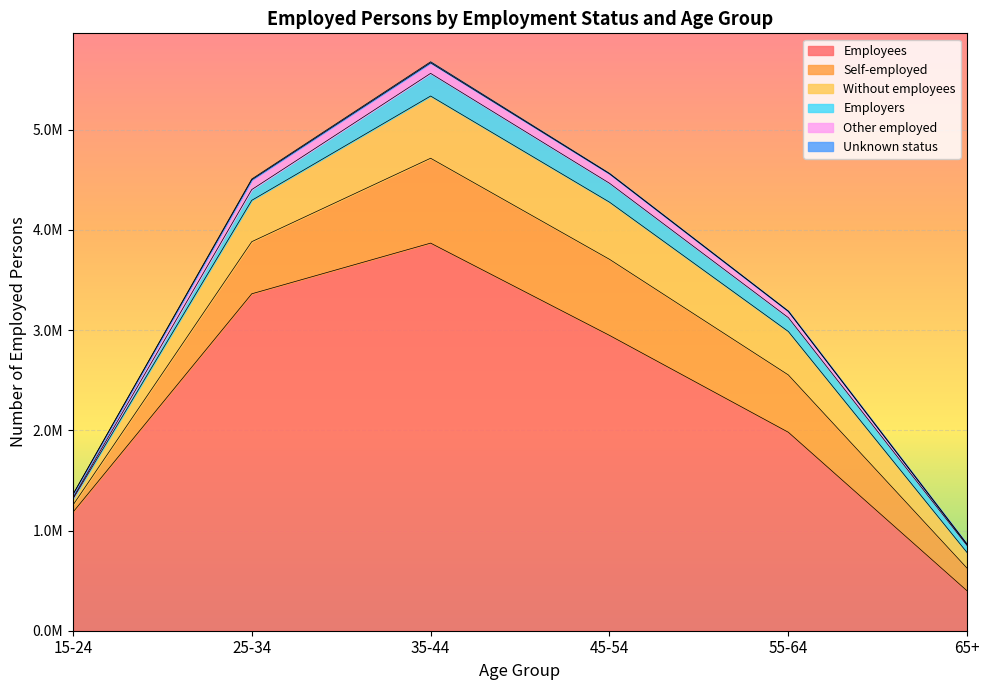

At which category is the sum across all series the highest?

35-44